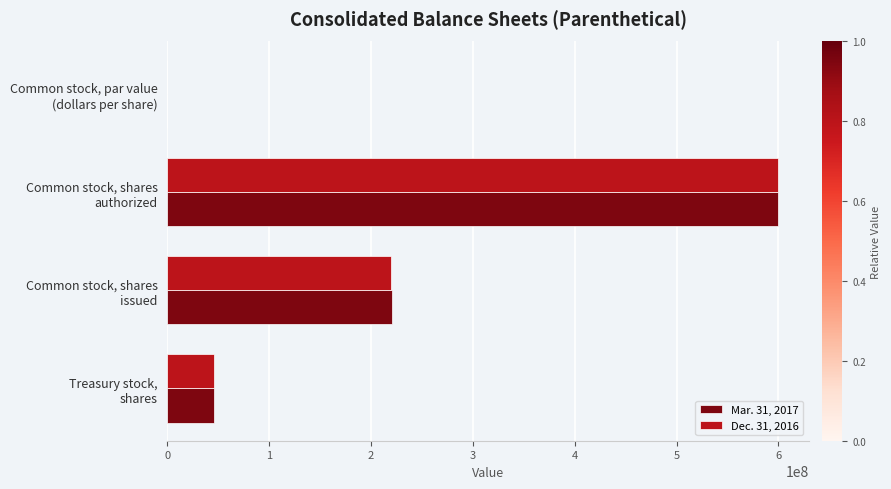

What is the maximum value for Dec. 31, 2016?

600000000.0